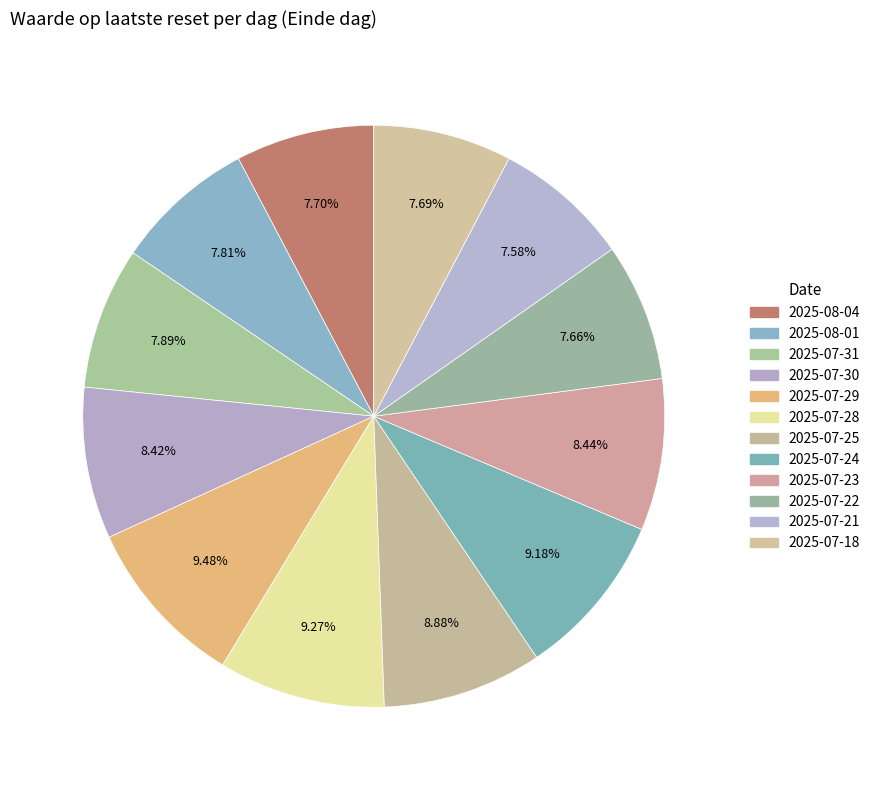

Is it true that 2025-07-29 is 1% of the pie?

False